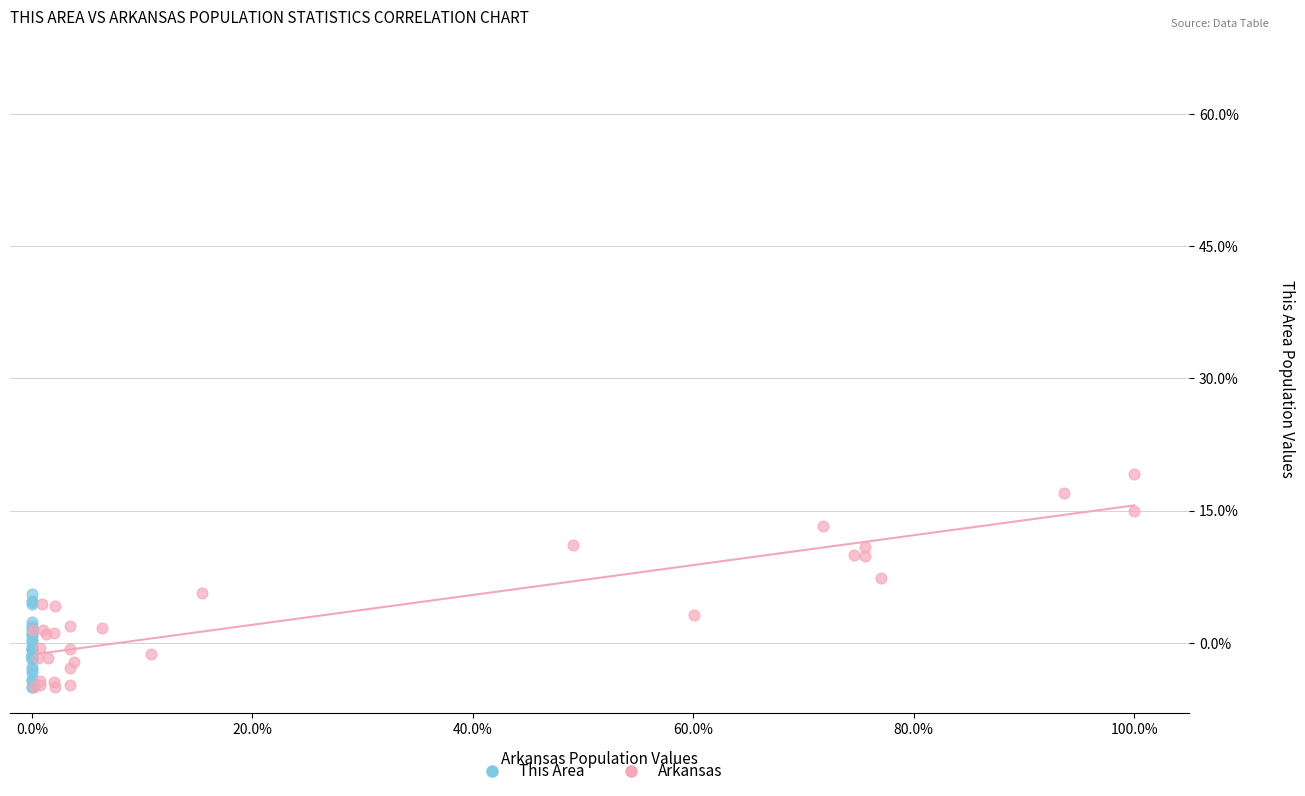

Which series reaches the maximum Y coordinate?

Arkansas